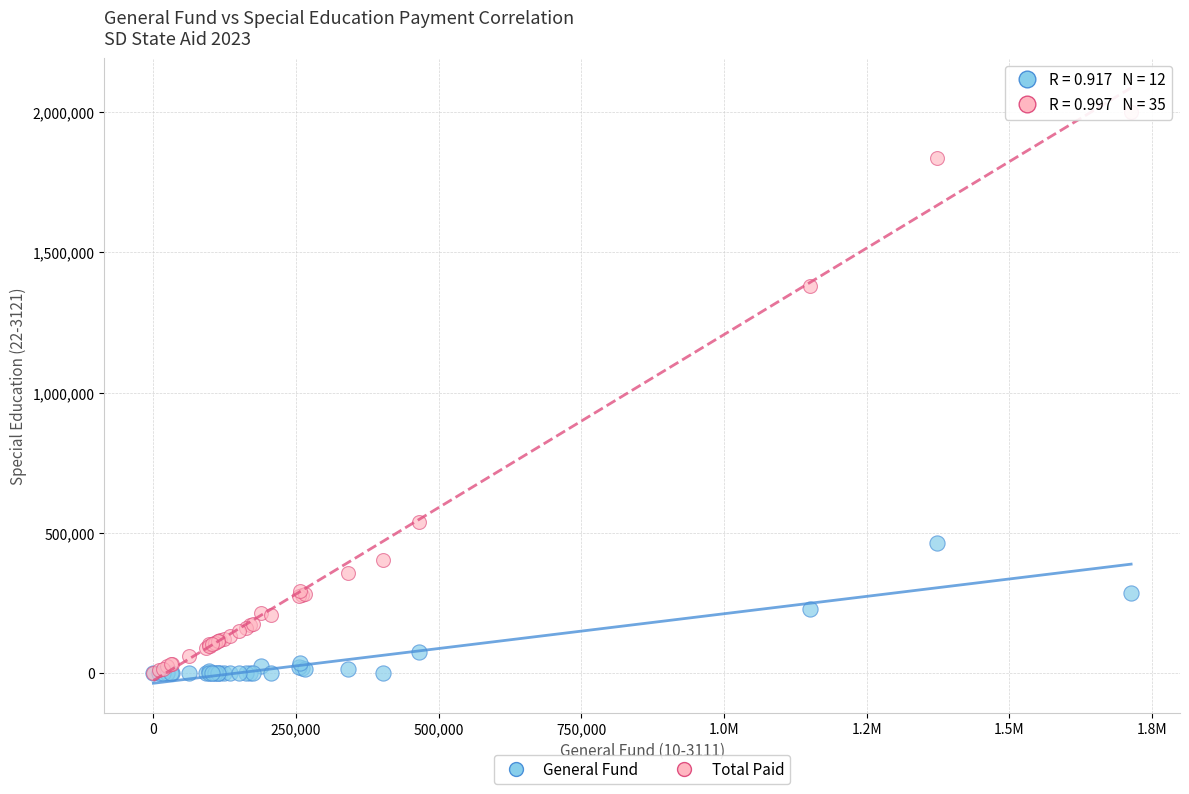

Across all series, what Y value is closest to 999784?

1379124